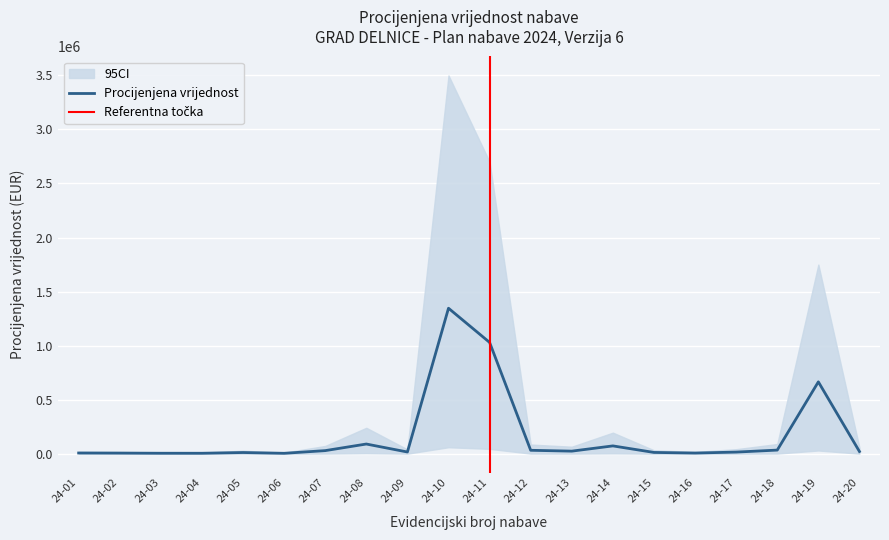

Does the chart display data point markers on the line(s)?

No